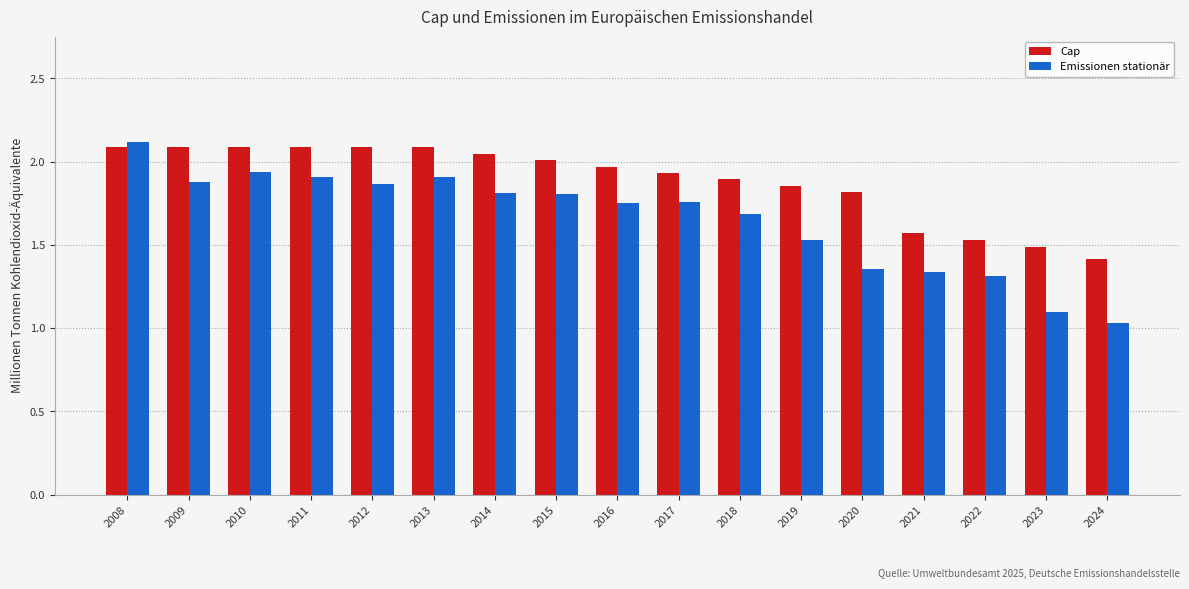

At which label is Emissionen stationär closest to 1?

2024